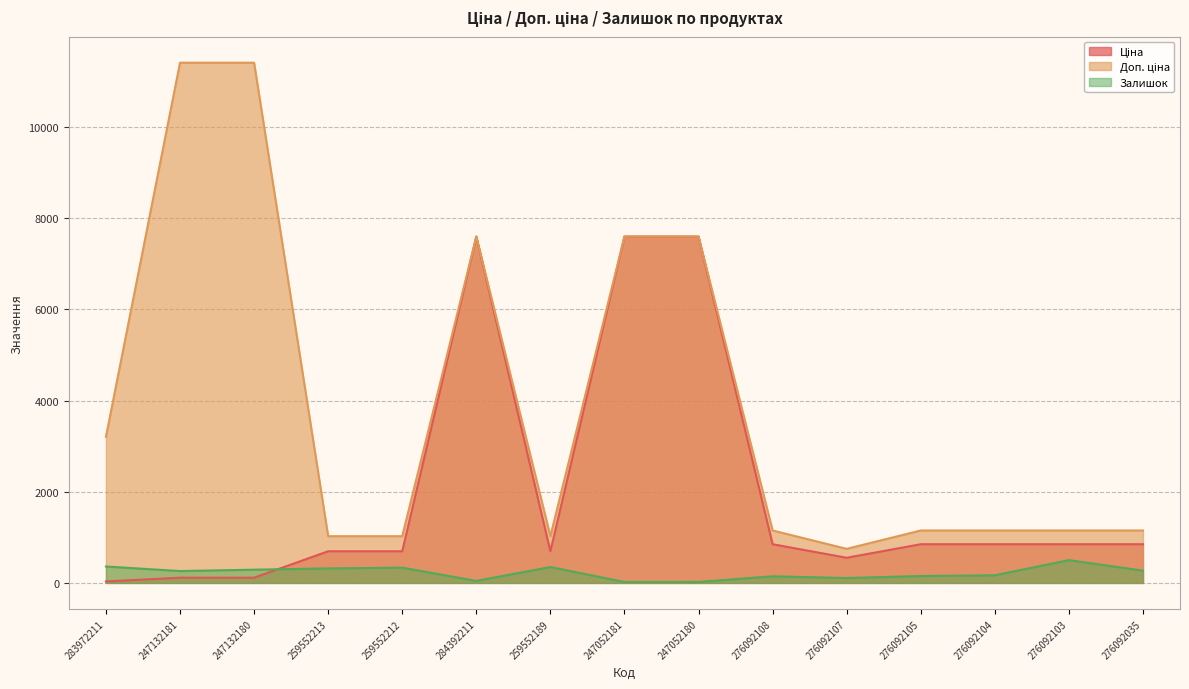

Rank the series by their maximum value, from highest to lowest.

Доп. ціна, Ціна, Залишок